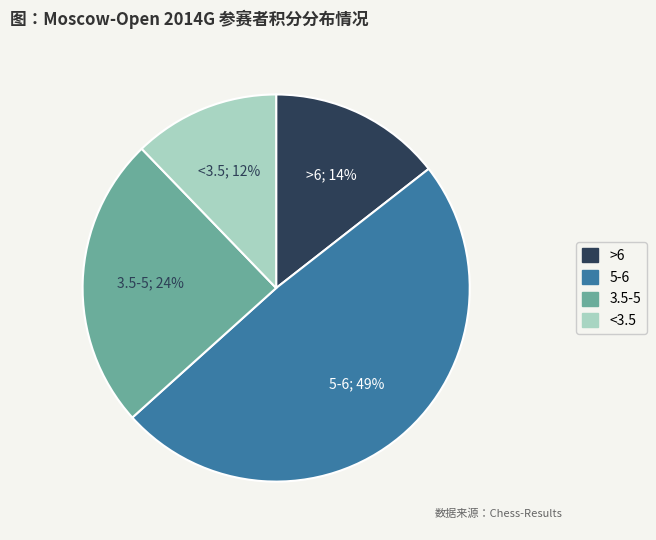

To the nearest percent, what is the difference between the largest and smallest slice percentages?

37%